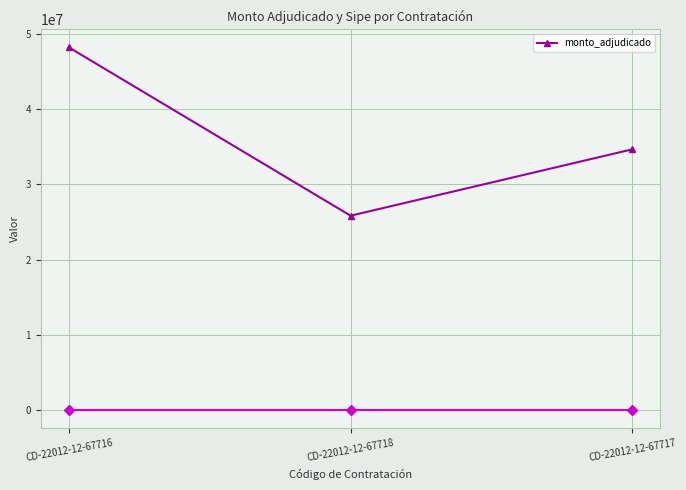

At which label is the value closest to 37014000?

CD-22012-12-67717